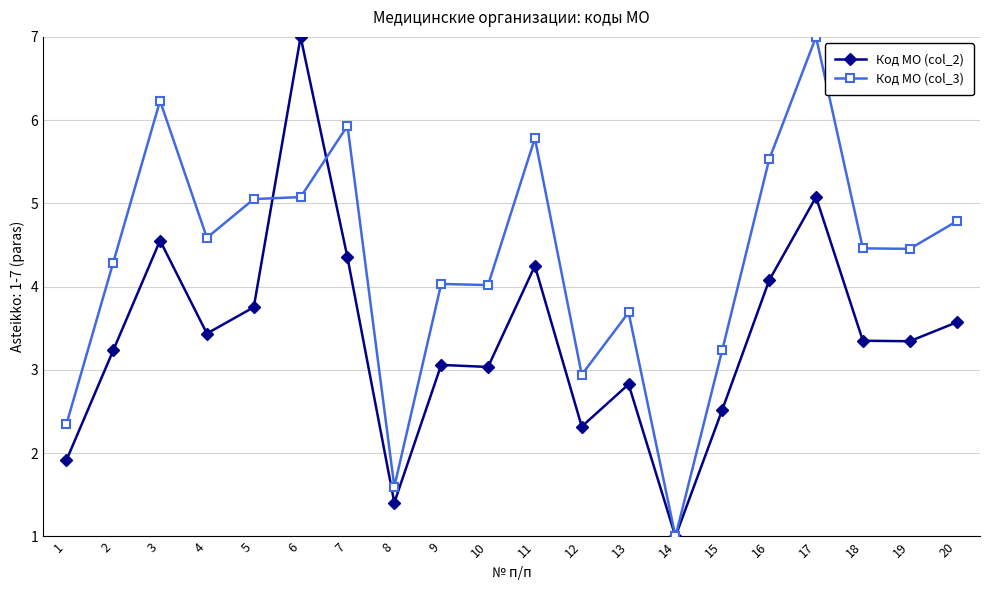

What is the highest value of the Код МО (col_2) series?

7.0